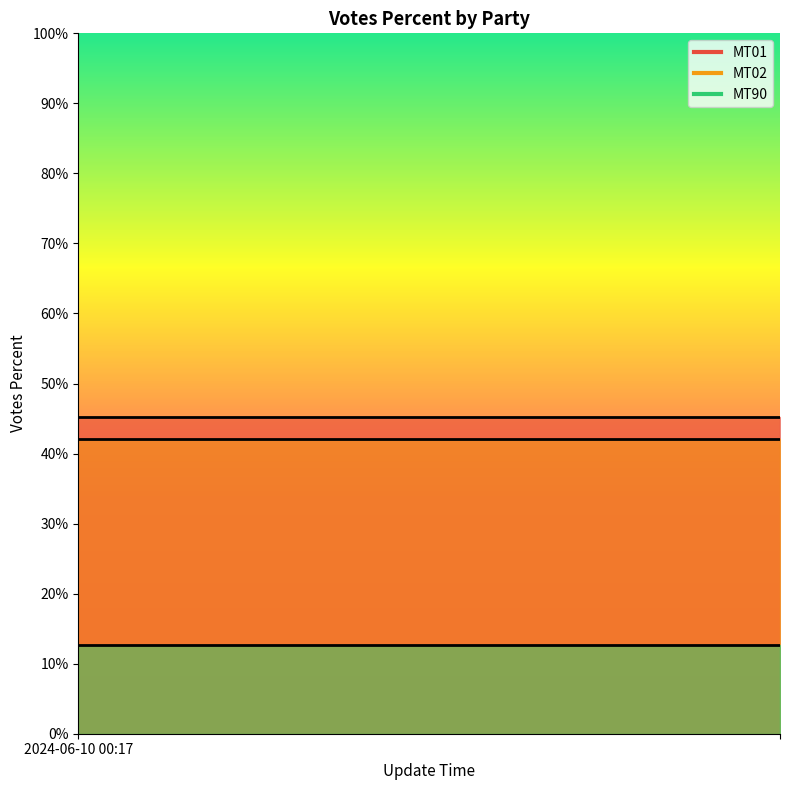

The value of MT01 line at 1 is 45.3. True or false?

True